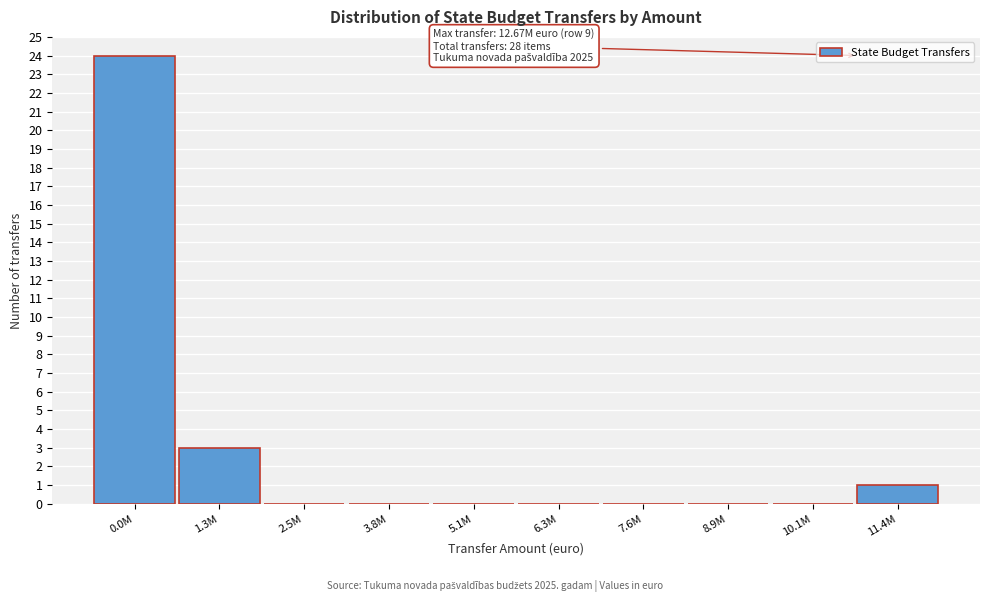

Reading left to right, transcribe all the data shown in this chart.

0.0M=24	1.3M=3	2.5M=0	3.8M=0	5.1M=0	6.3M=0	7.6M=0	8.9M=0	10.1M=0	11.4M=1